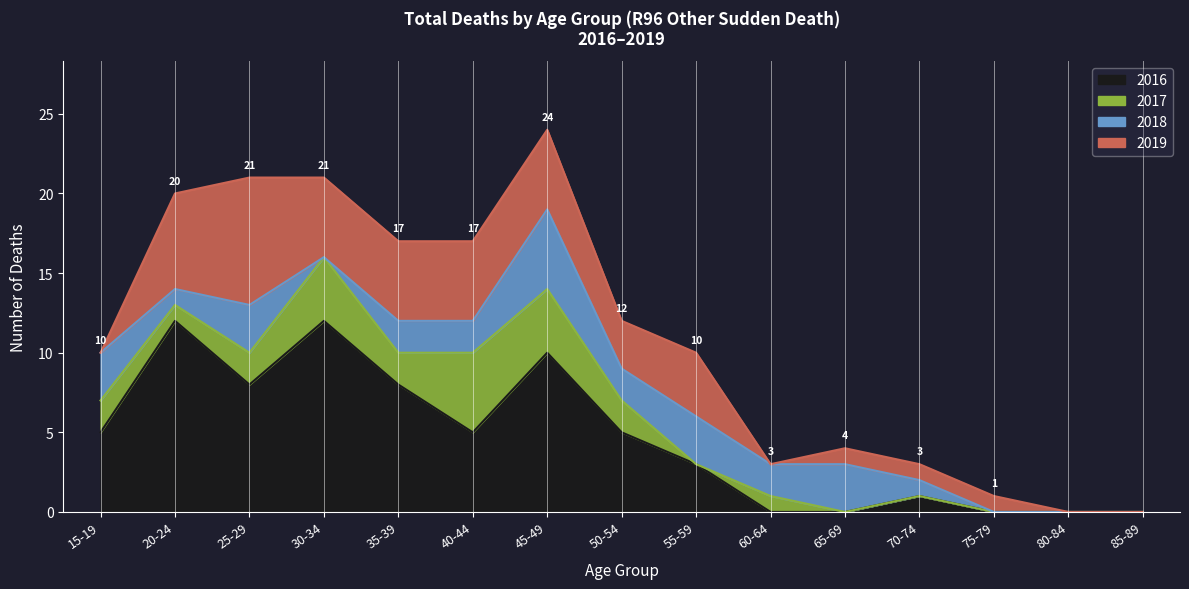

At which label is 2018 closest to 2?

35-39